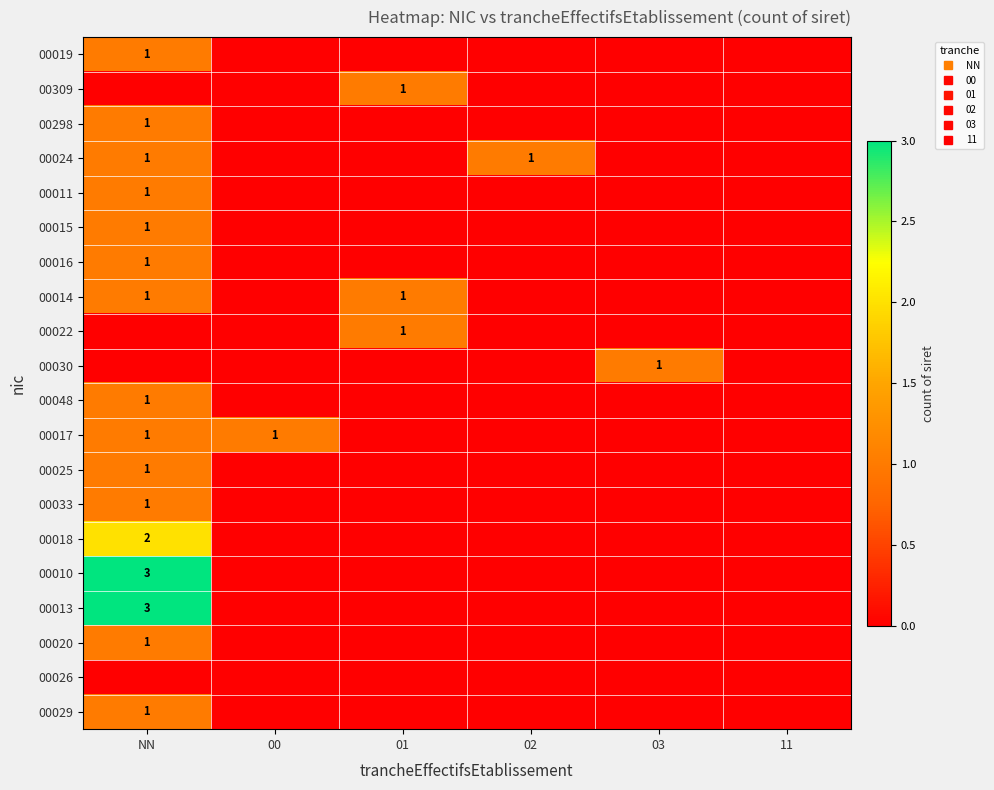

Between 11 and 02, which is larger?

11